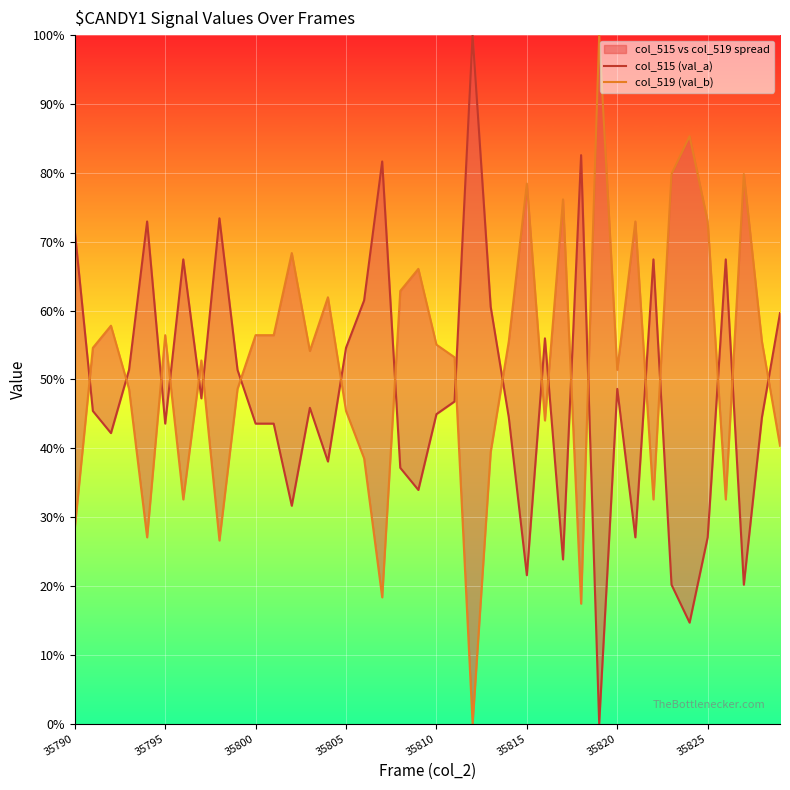

Is the value of col_515 (val_a) at 31 greater than the value of col_519 (val_b) at 29?

No